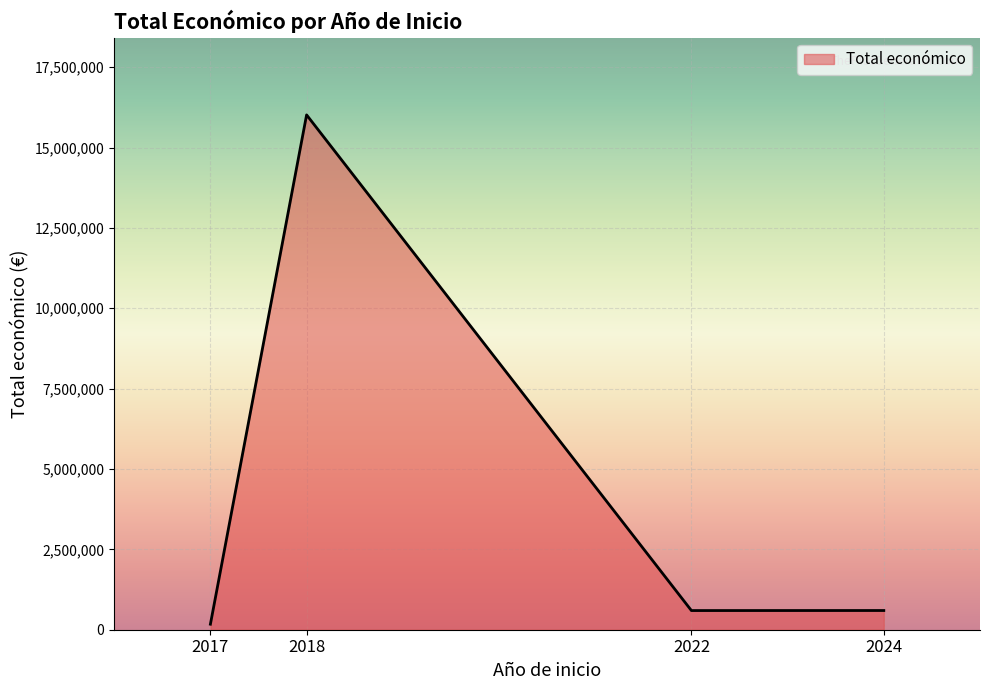

Which has a higher value, 2018 or 2024?

2018